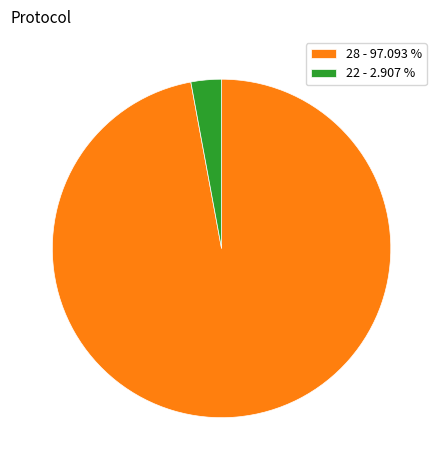

Do 22 - 2.907 % and 28 - 97.093 % together represent more than half of the pie?

Yes